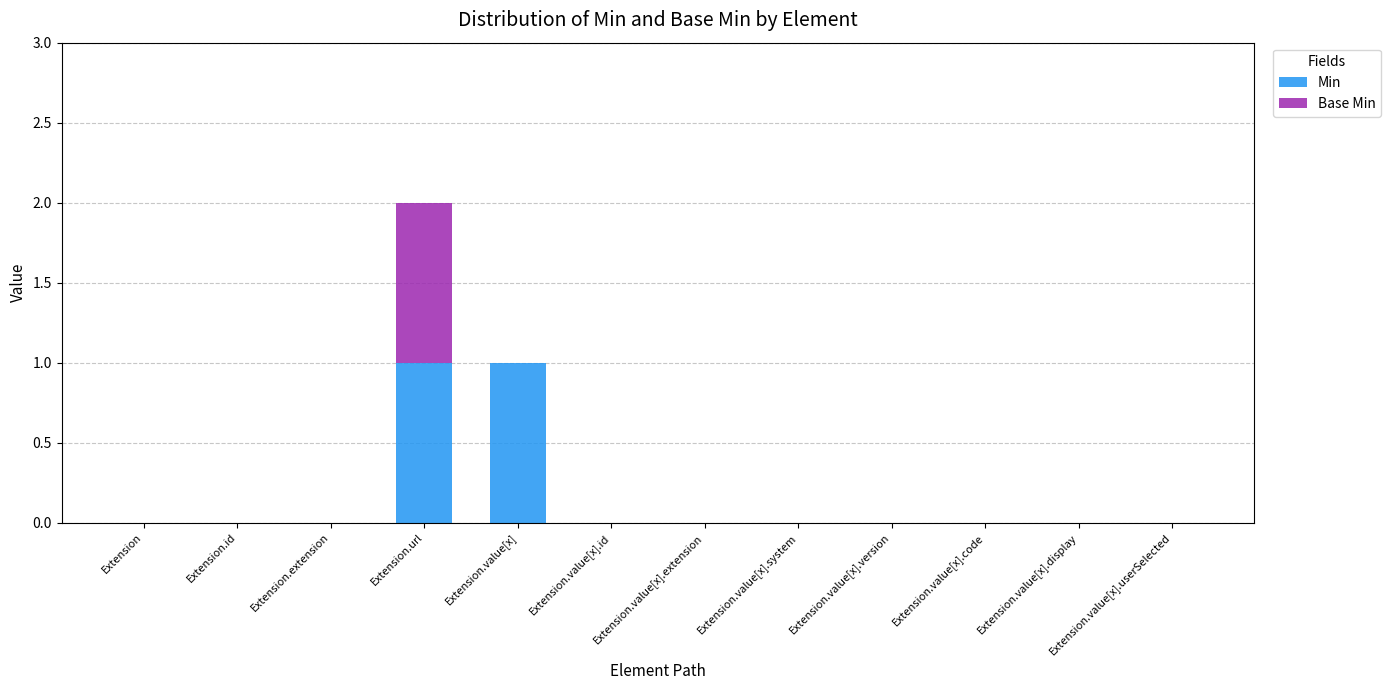

At which category is the sum across all series the highest?

Extension.url